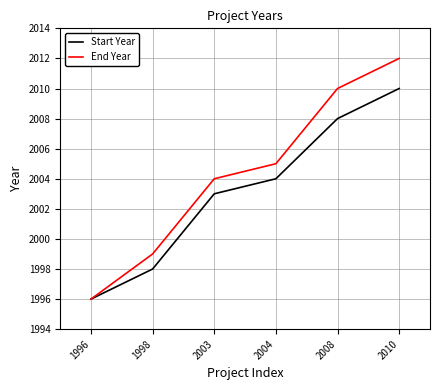

How many lines are shown in the chart?

2